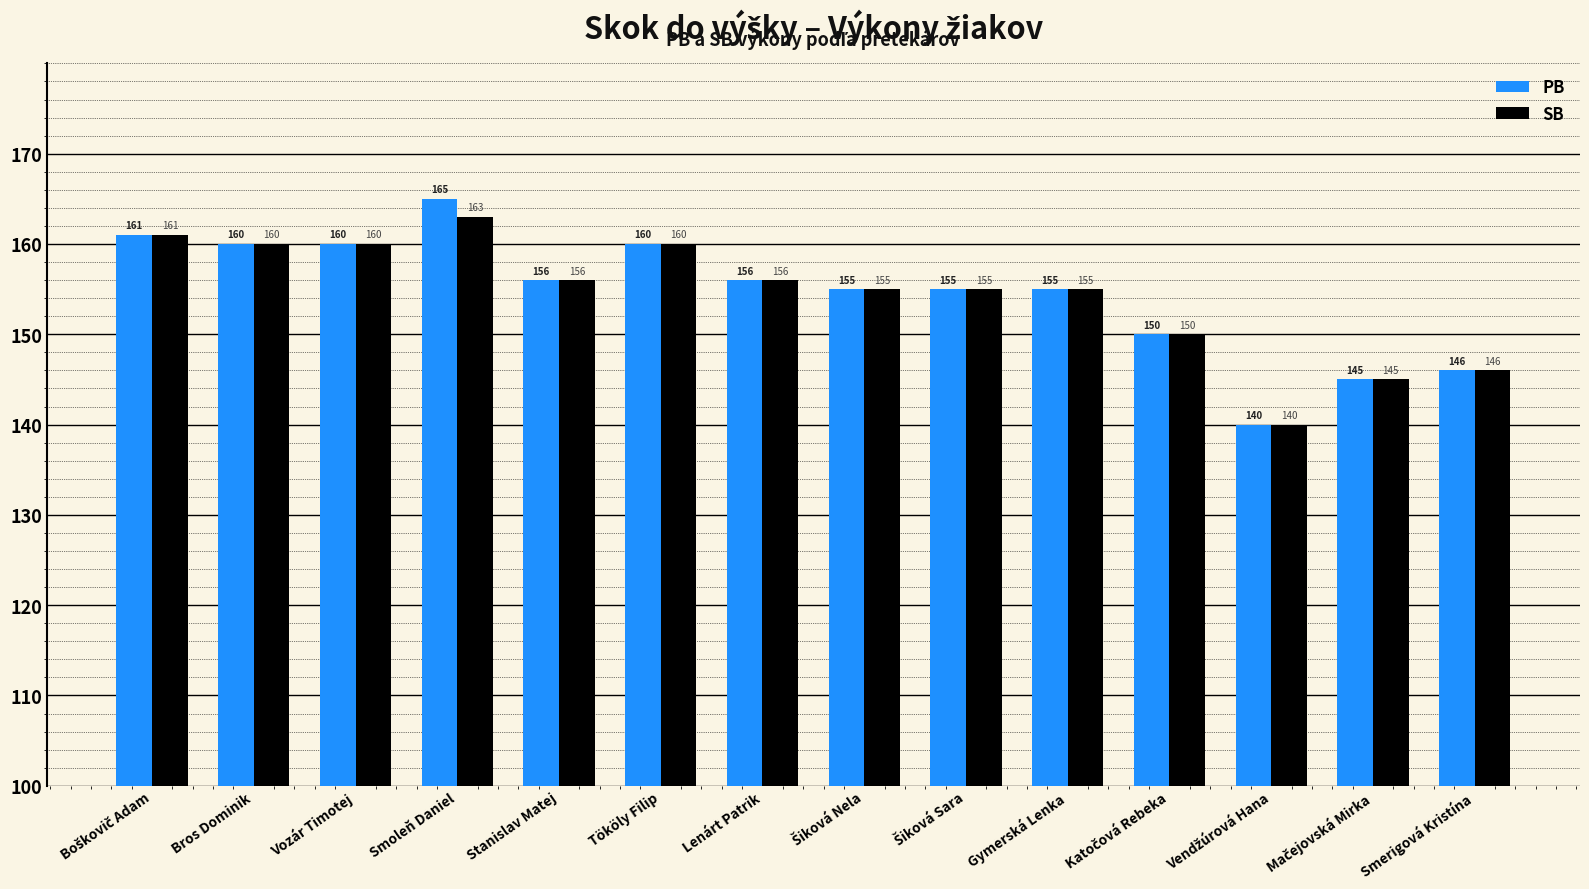

What is the value of the PB bar at the 11th from the left?

150